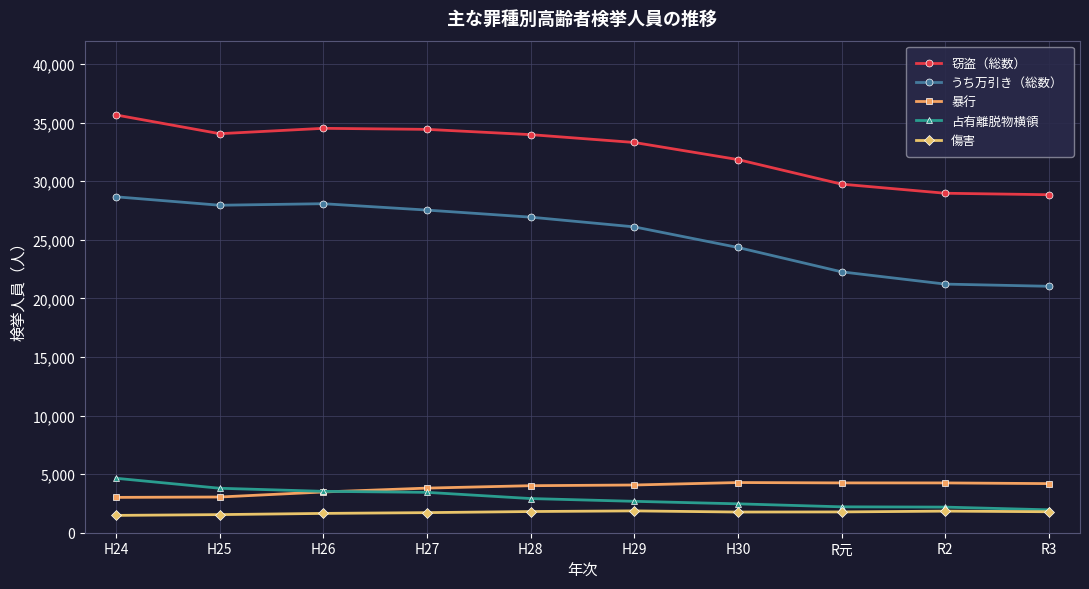

What is the total value across all series at R3?

57823